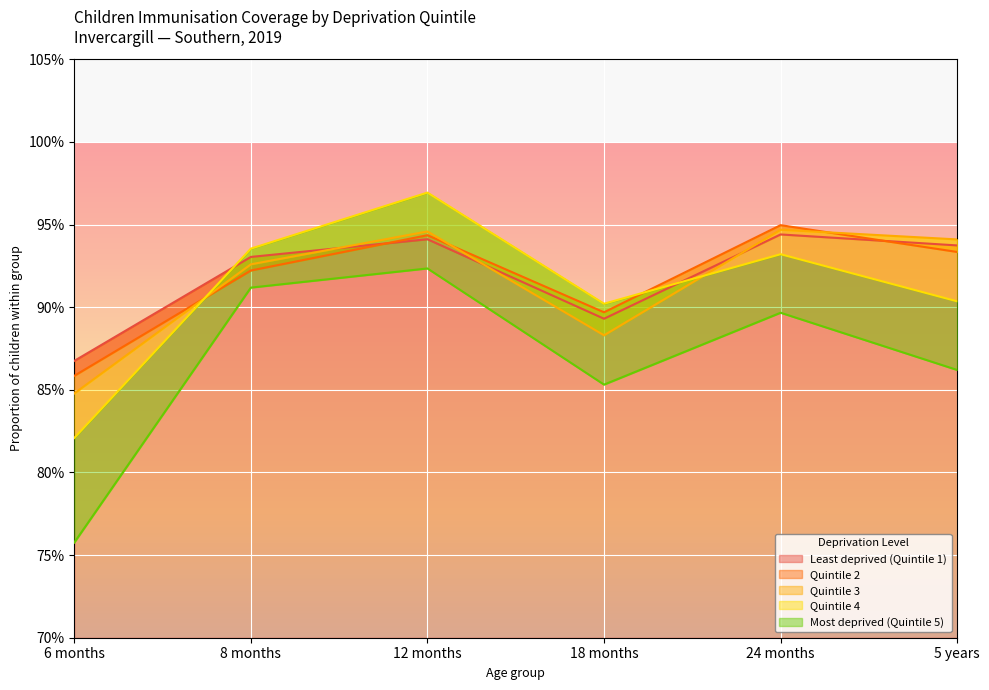

Reading left to right, transcribe all the data shown in this chart.

Least deprived (Quintile 1): 0.9	0.9	0.9	0.9	0.9	0.9
Quintile 2: 0.9	0.9	0.9	0.9	0.9	0.9
Quintile 3: 0.8	0.9	0.9	0.9	0.9	0.9
Quintile 4: 0.8	0.9	1.0	0.9	0.9	0.9
Most deprived (Quintile 5): 0.8	0.9	0.9	0.9	0.9	0.9